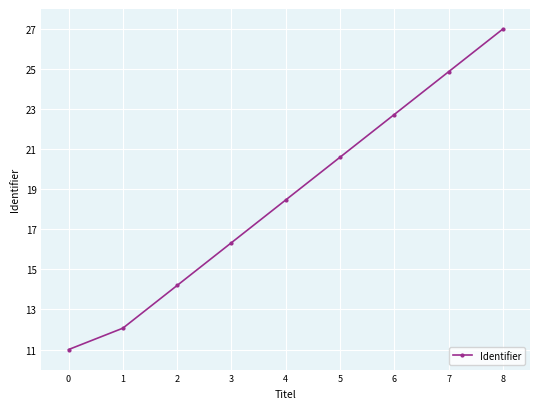

What is the value of the 8th point from the left?

24.9